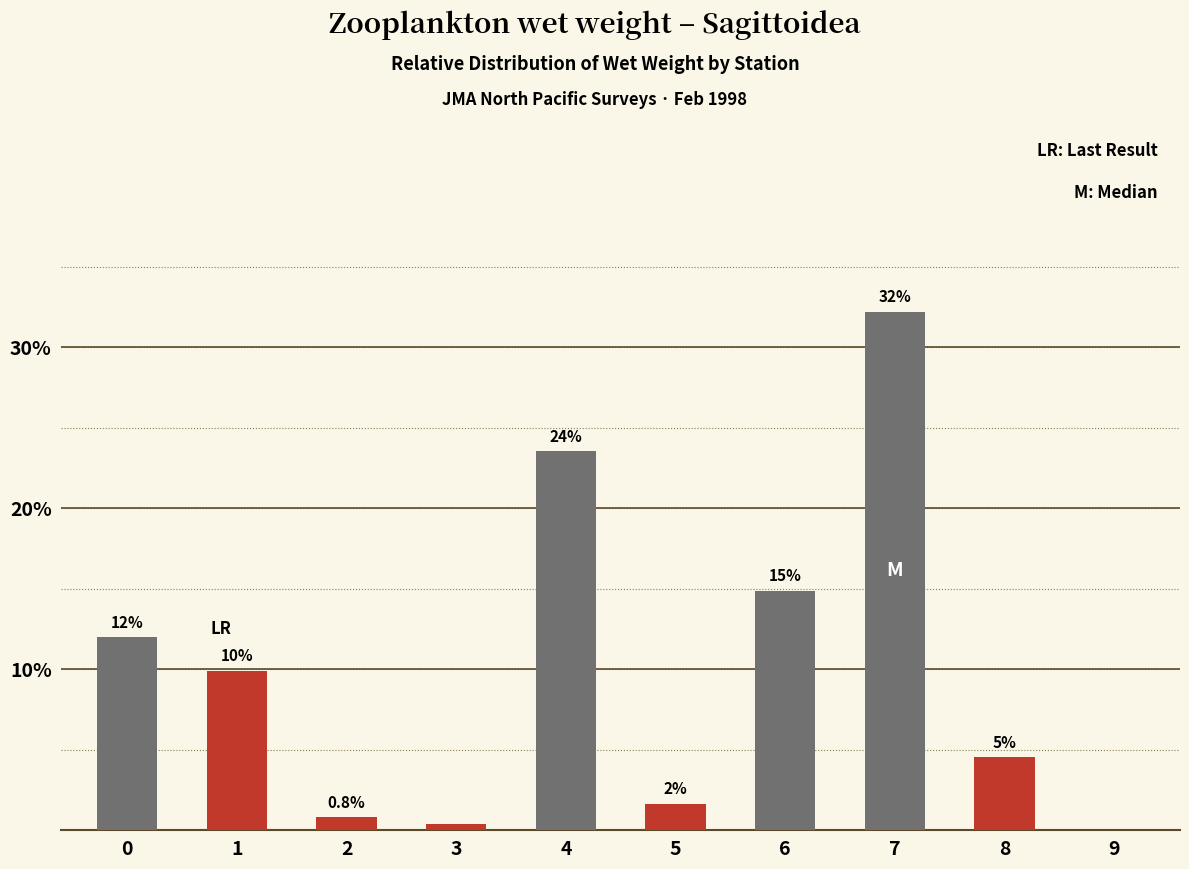

Are the bars horizontal?

No